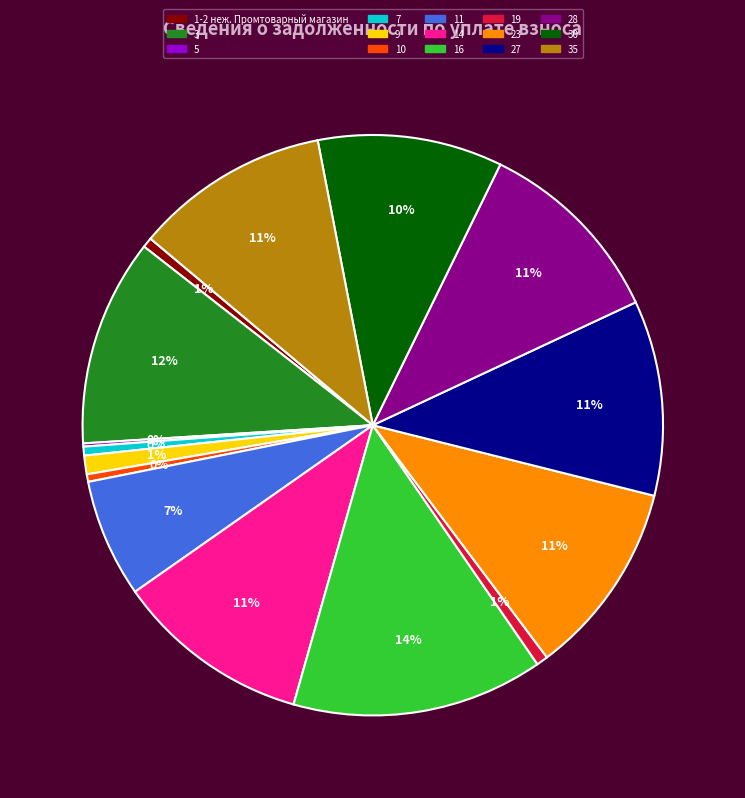

Which category has the biggest portion of the pie?

16